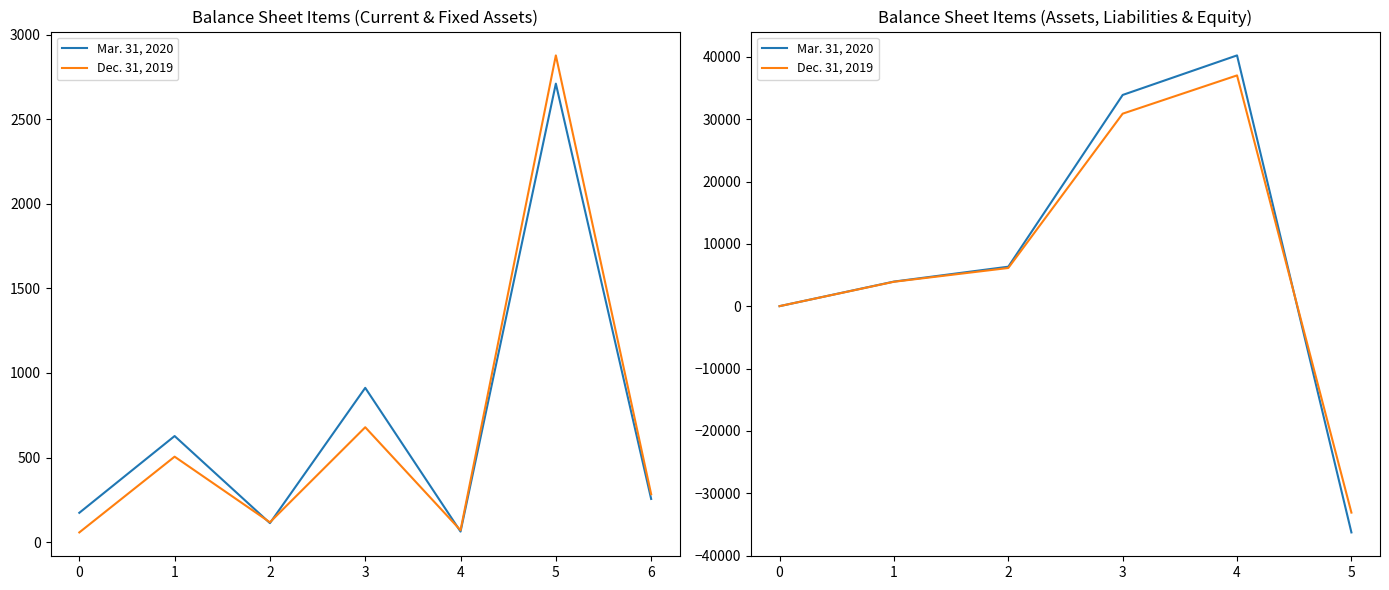

What are all the series names shown in the legend?

Mar. 31, 2020, Dec. 31, 2019